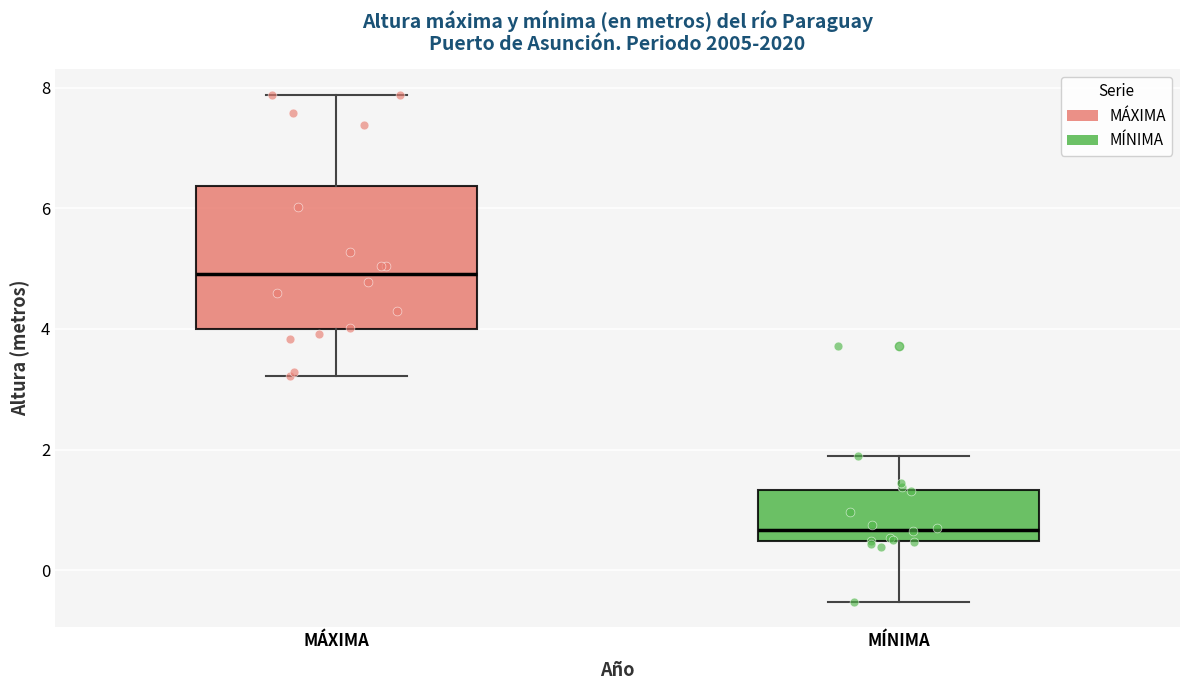

Which box's median line is the lowest?

MÍNIMA